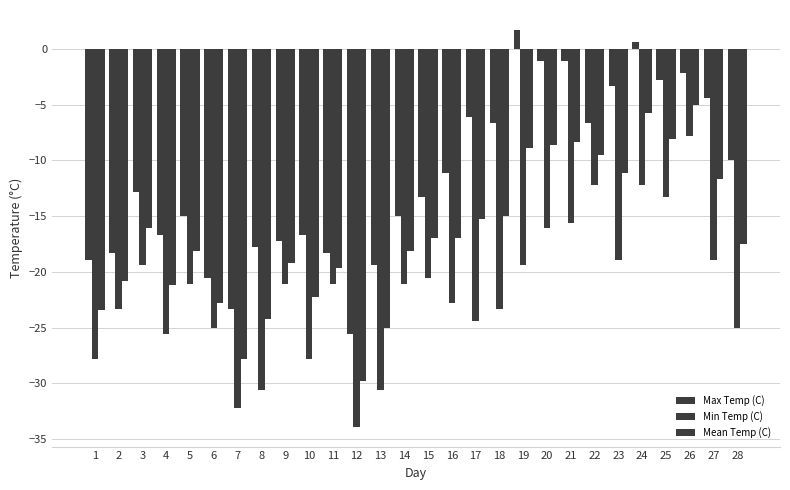

At which label does Min Temp (C) reach its peak?

26